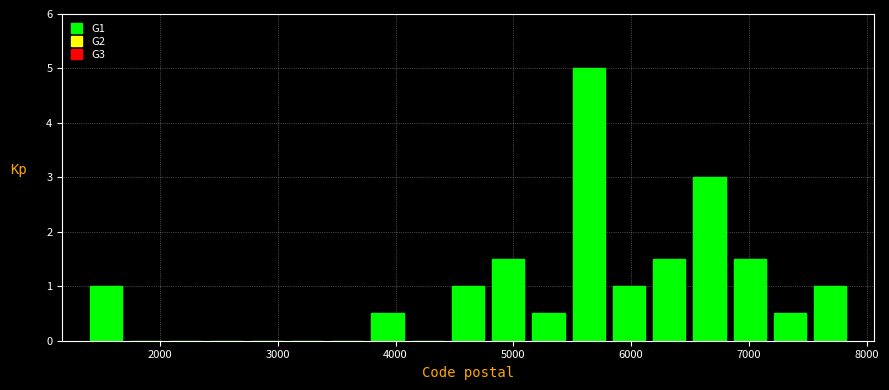

Around what value on the x-axis is the tallest bar? Give the approximate position of its centre, as read against the axis.

5600